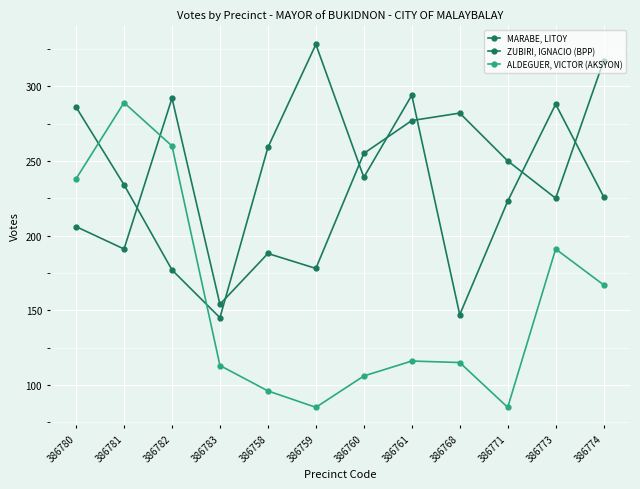

True or false: MARABE, LITOY has more than 0 points higher than both neighbors.

True